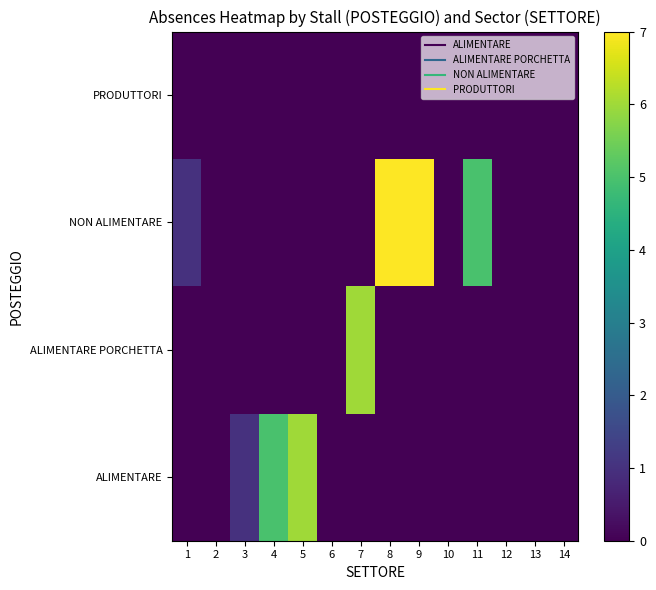

Which series has the largest total across all categories?

NON ALIMENTARE